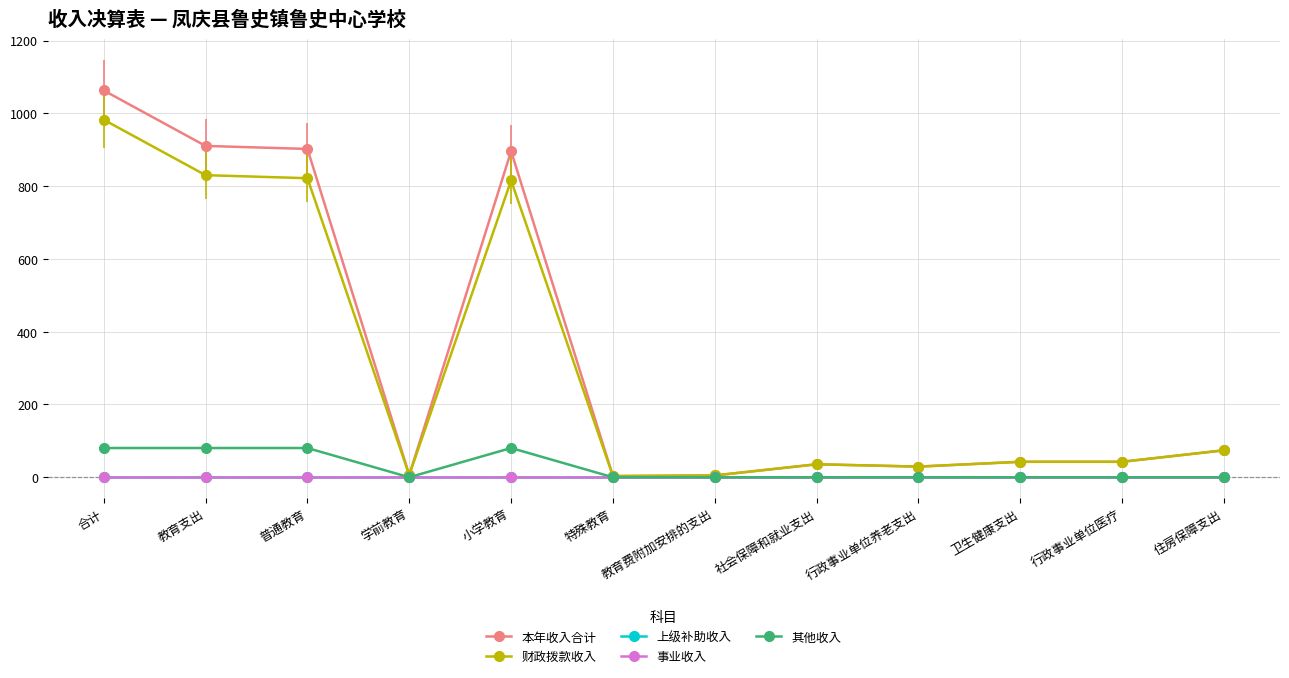

True or false: 事业收入 and 财政拨款收入 cross at least once.

False